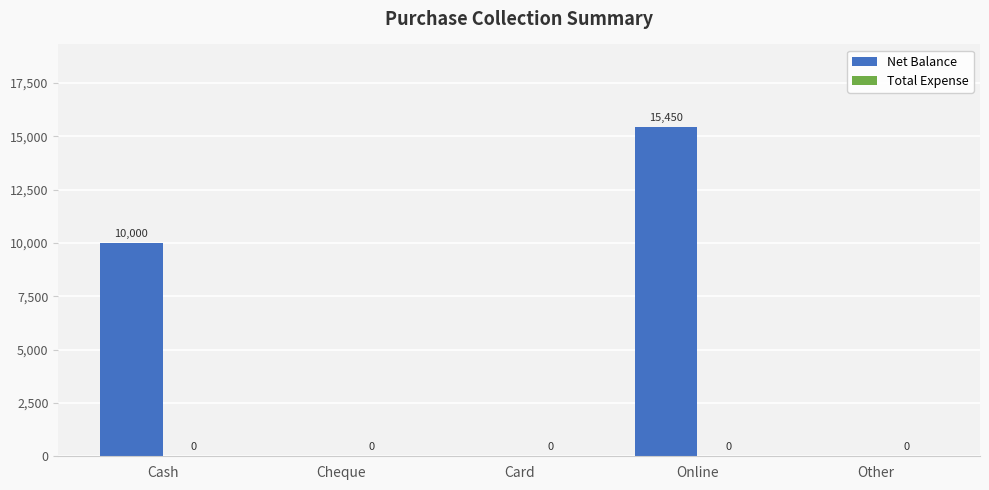

Reading left to right, what are all the values shown in this chart?

Cash=10000	Cheque=0	Card=0	Online=15450	Other=0